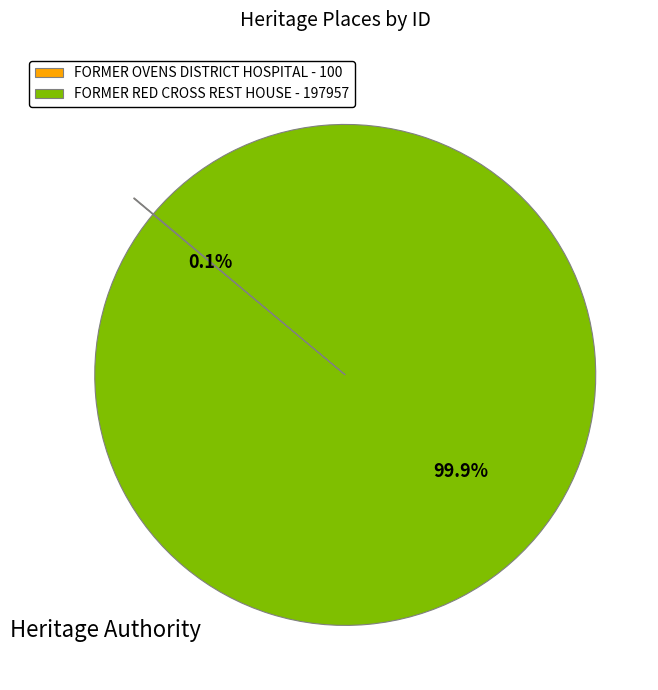

How much of the chart is everything except FORMER RED CROSS REST HOUSE - 197957?

0.1%